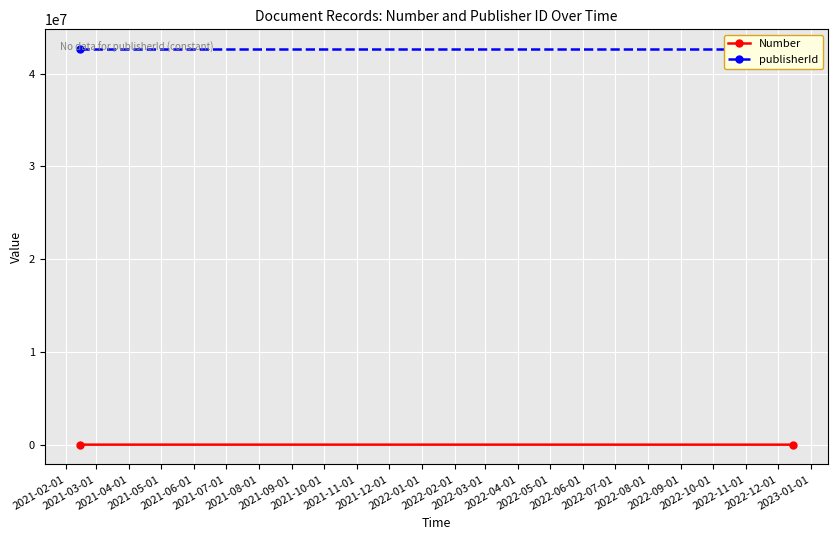

Which label corresponds to the largest value in the chart?

2021-02-01